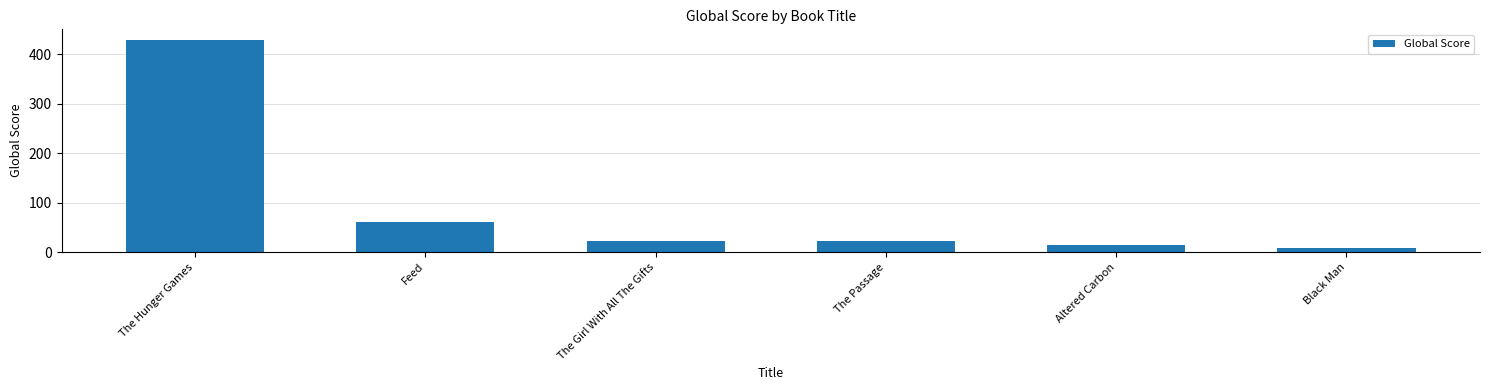

At which label does the data first exceed 23?

The Hunger Games